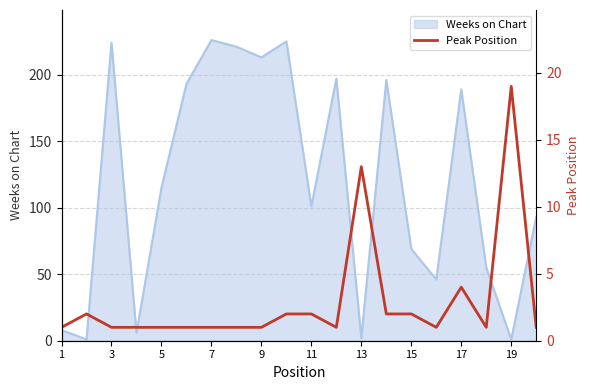

Is it true that Weeks on Chart equals 1 at 19?

True